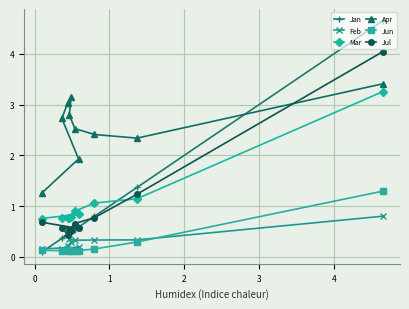

Count the Feb values in the range 0 to 1.

10